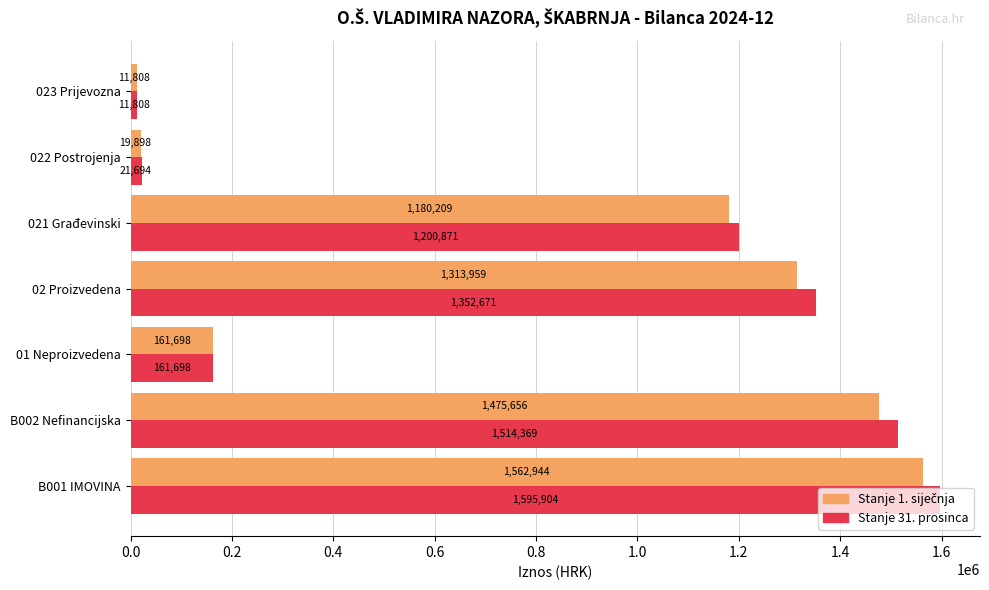

What is the smallest value displayed?

11807.6